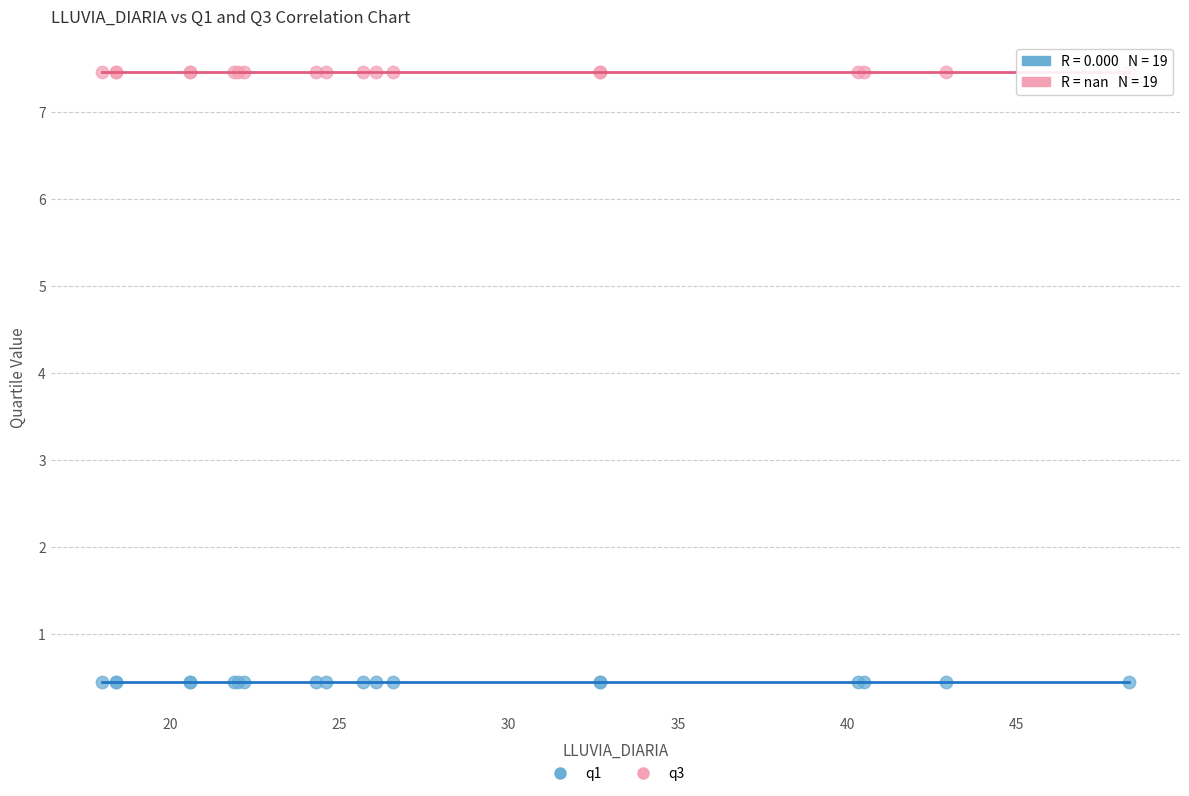

Which series reaches the minimum Y coordinate?

q1